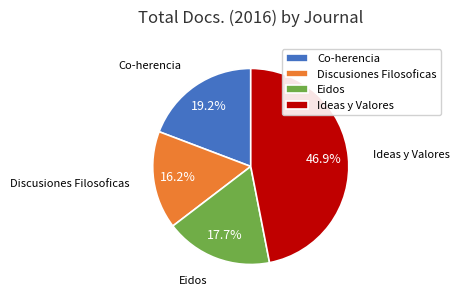

Is it true that Ideas y Valores is 47% of the pie?

True